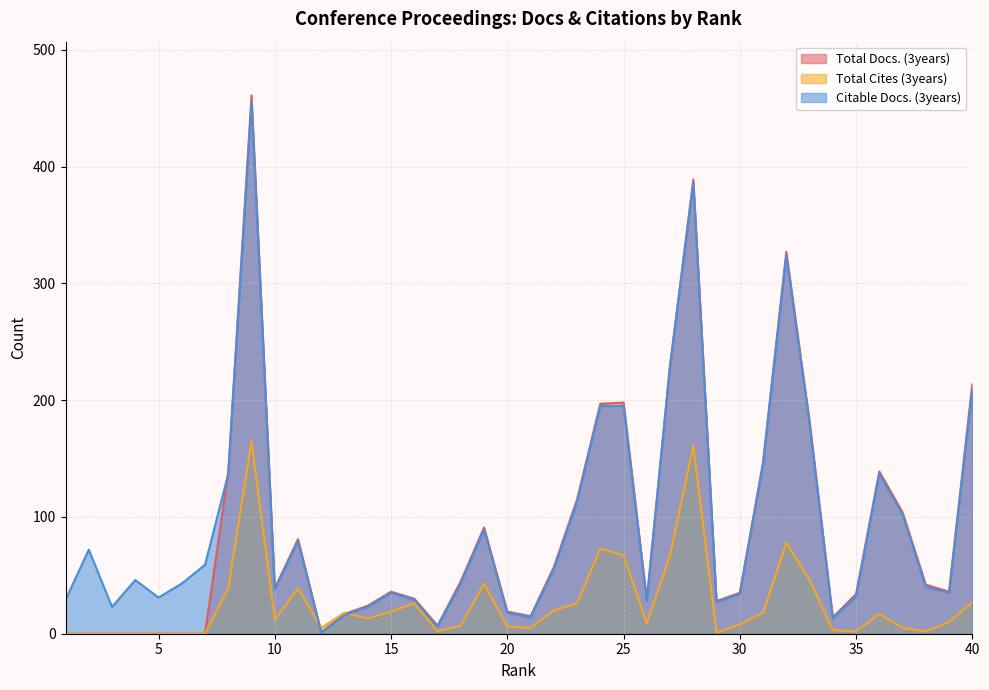

How many values in the Citable Docs. (3years) series are below 43?

19